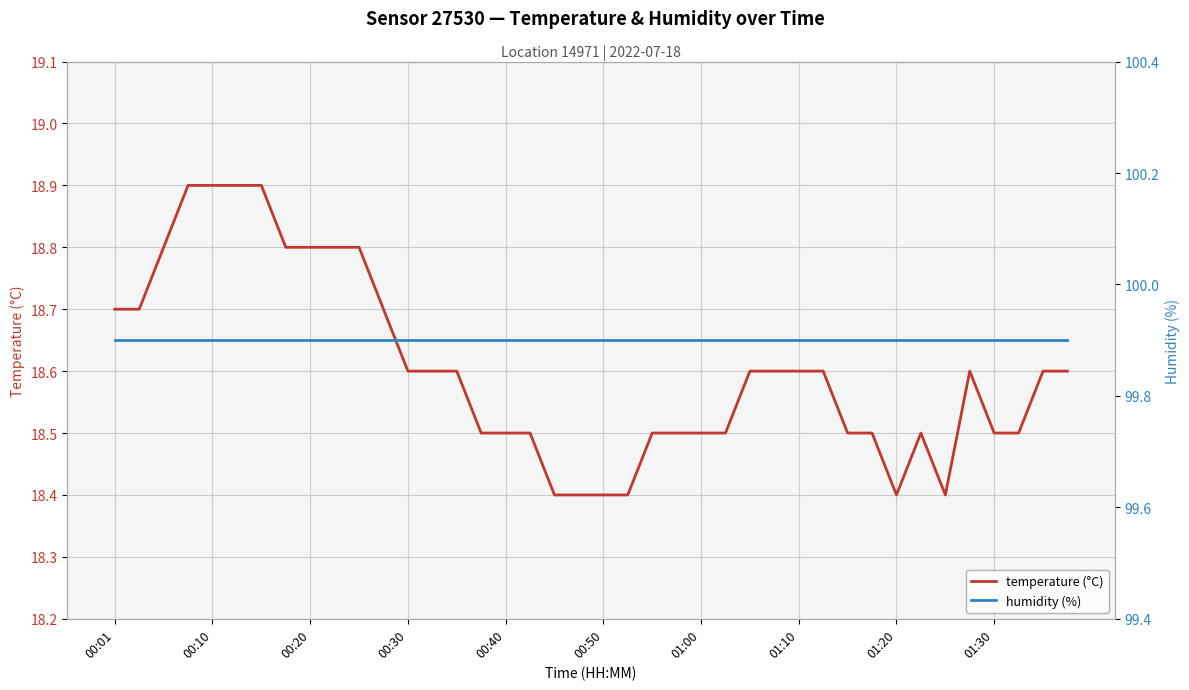

What is the lowest value of the temperature (°C) series?

18.4